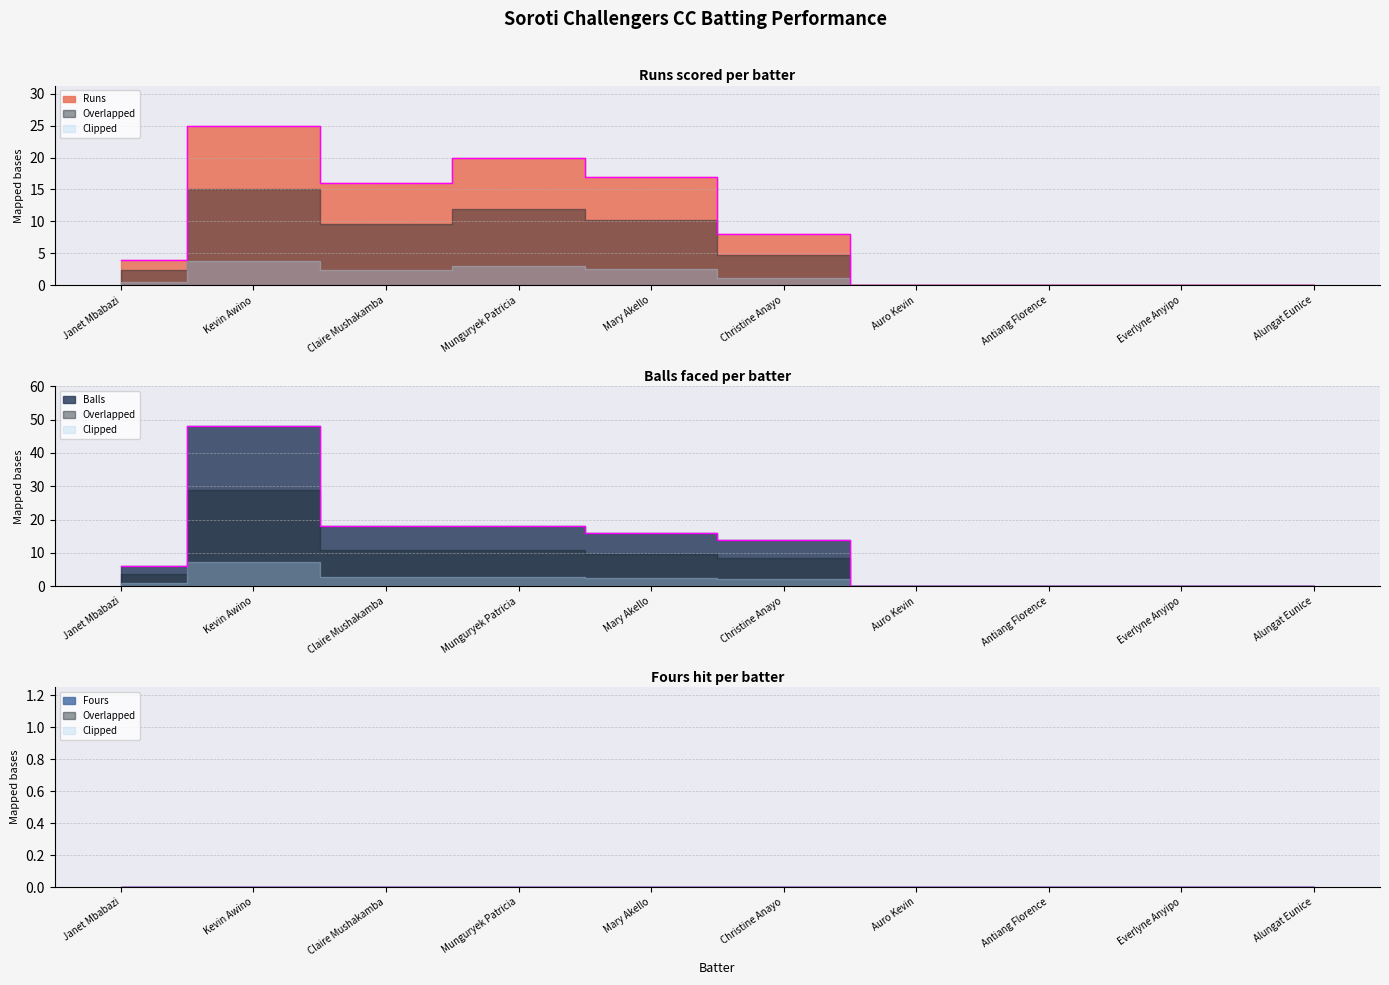

At which category does the chart reach its peak across all series?

Kevin Awino